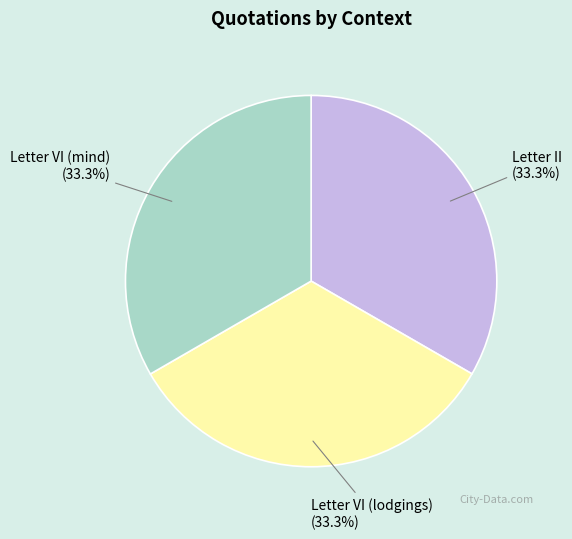

Approximately how many times larger is the value at Letter II compared to Letter VI (lodgings)?

1.0